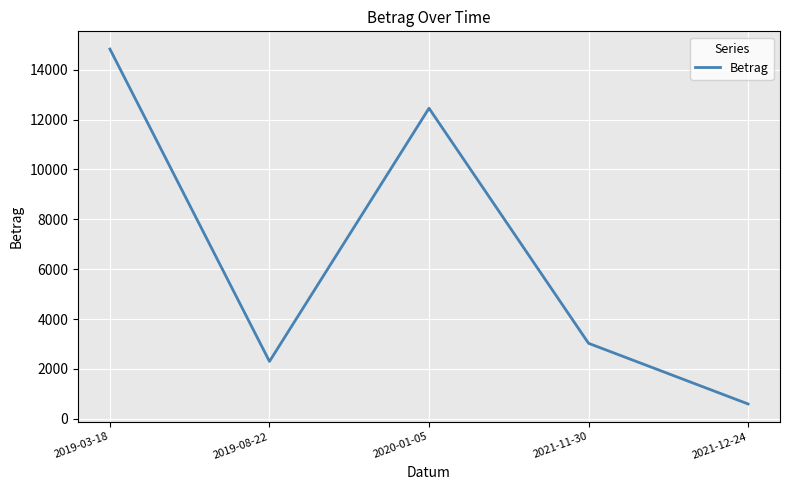

The value at 2019-03-18 is 14830.6. True or false?

True